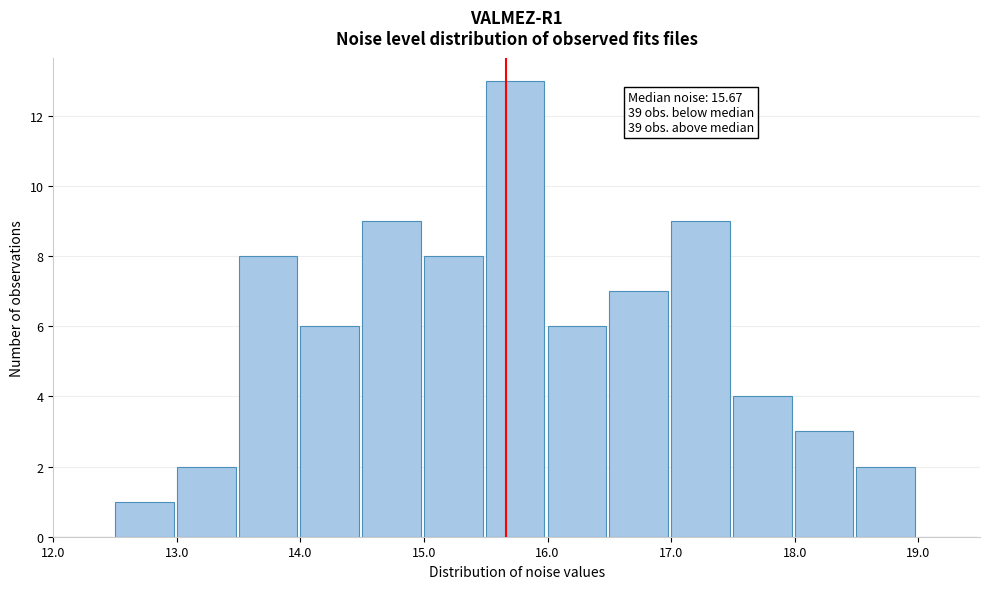

Over which range of the x-axis is the bar tallest?

15.5 to 16.0